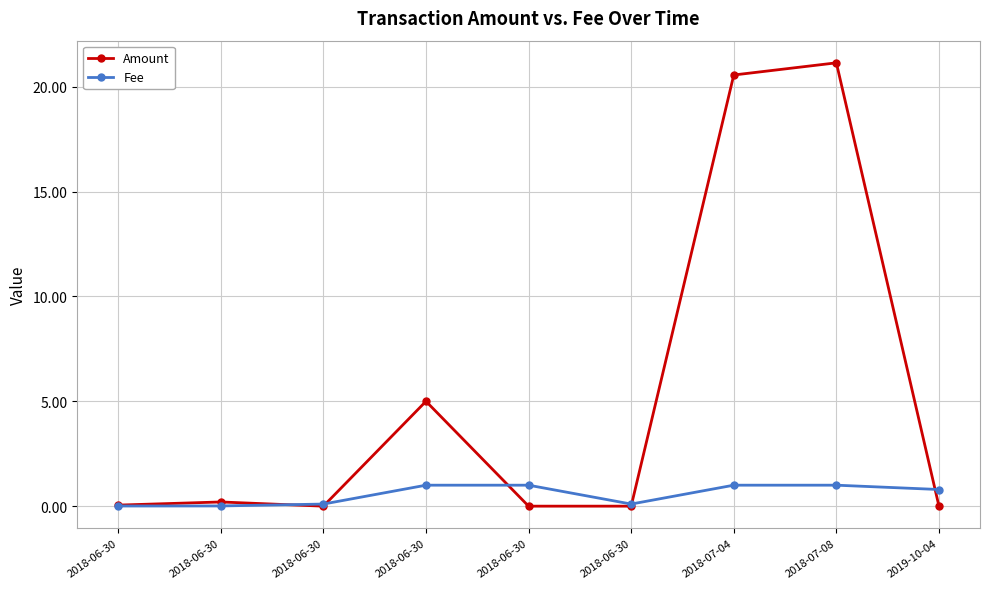

At which category is the sum across all series the highest?

2018-07-08